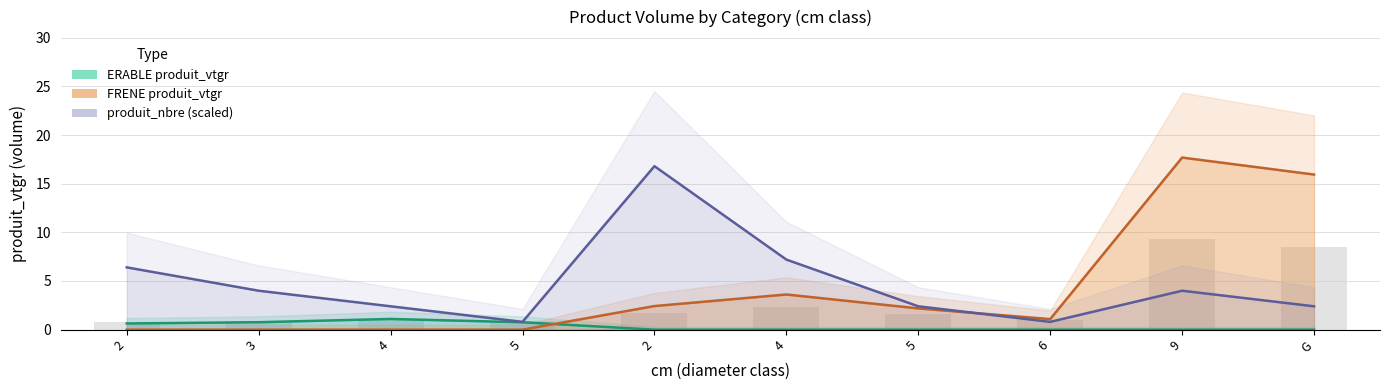

Which category has the highest value in the ERABLE produit_vtgr series?

4